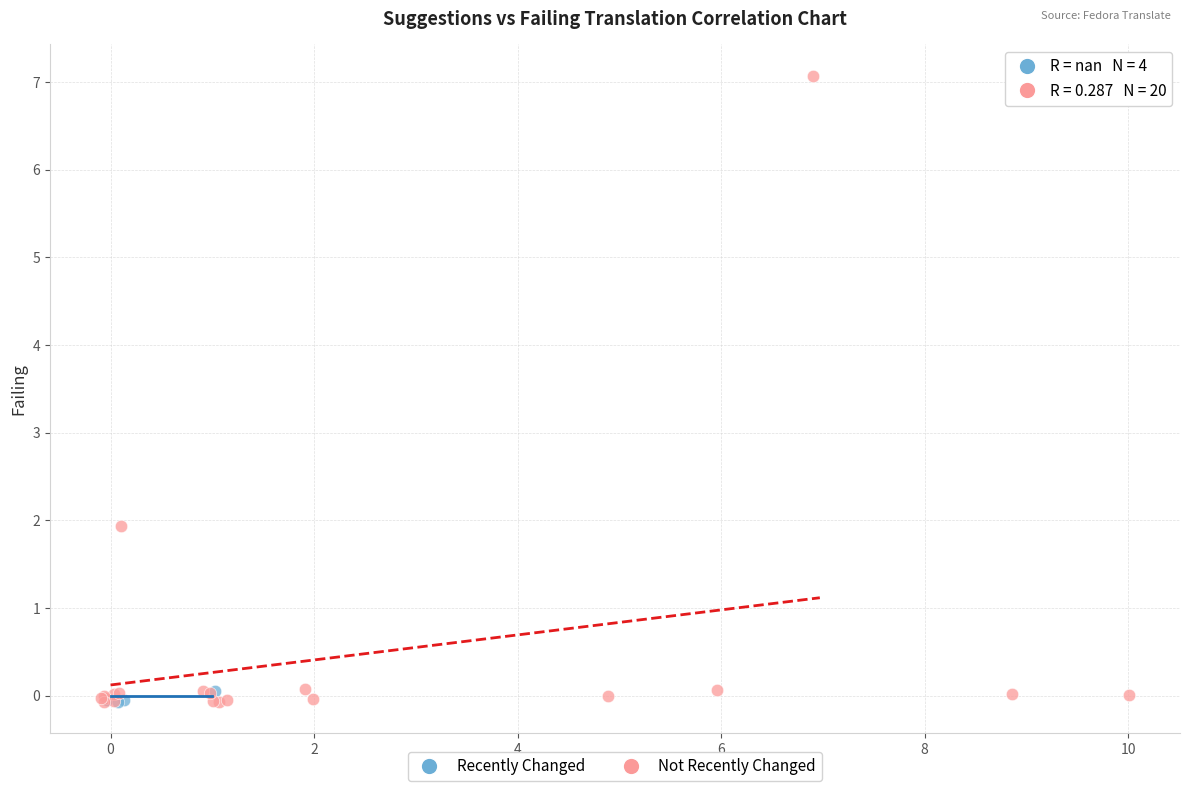

Which series reaches the maximum Y coordinate?

Not Recently Changed